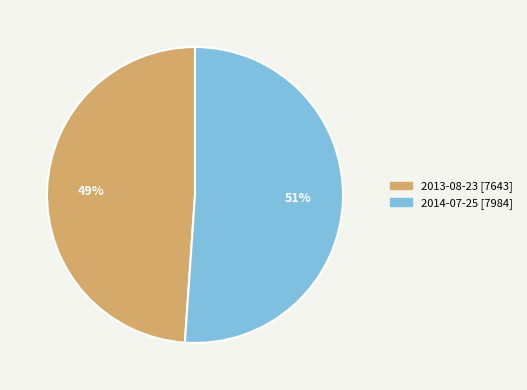

Which category has the biggest portion of the pie?

2014-07-25